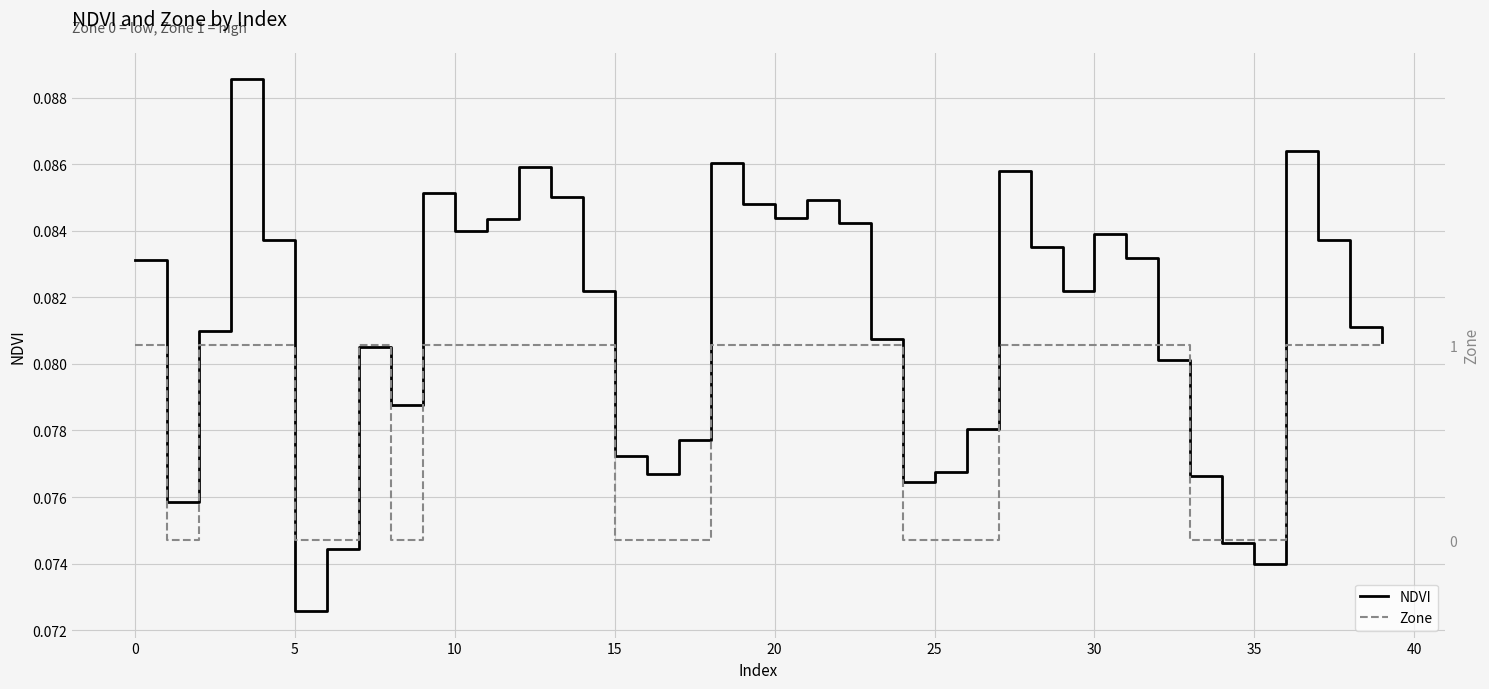

Where is NDVI nearest to the value 0?

5